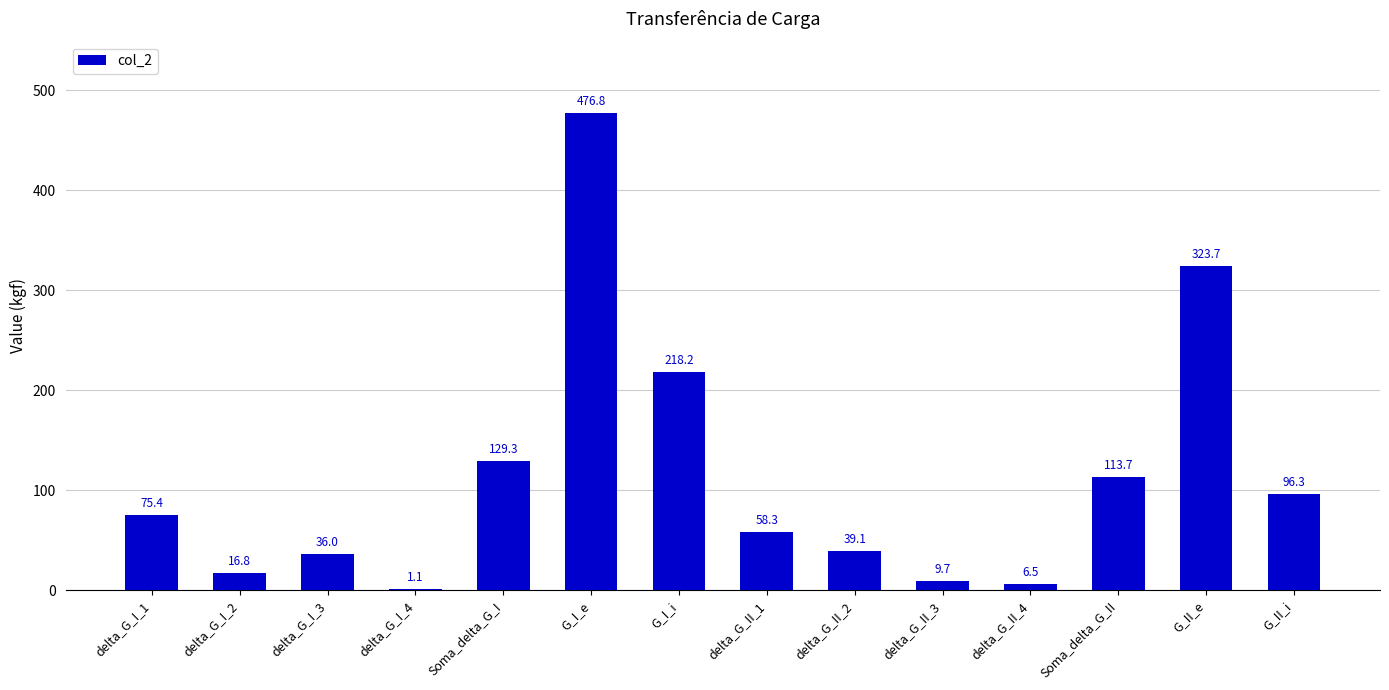

Reading left to right, transcribe all the data shown in this chart.

75.4	16.8	36.0	1.1	129.3	476.8	218.2	58.3	39.1	9.7	6.5	113.7	323.7	96.3